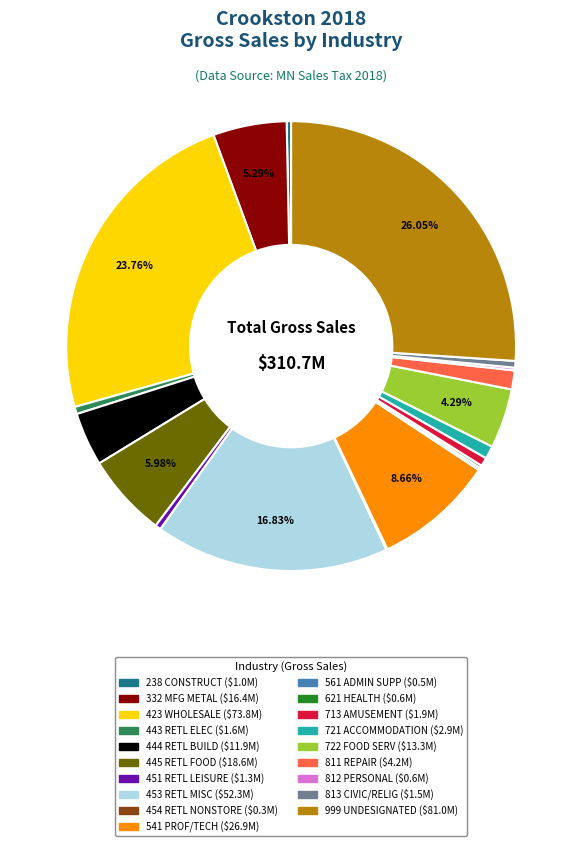

Is there a majority slice in this chart?

No